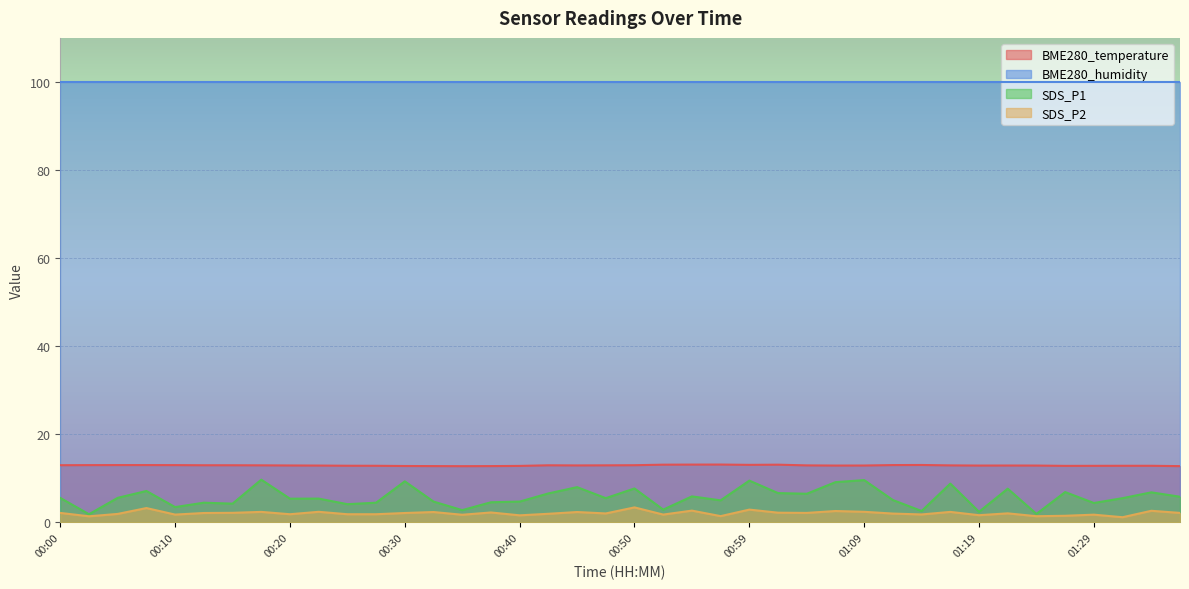

What is the greatest value displayed?

100.0